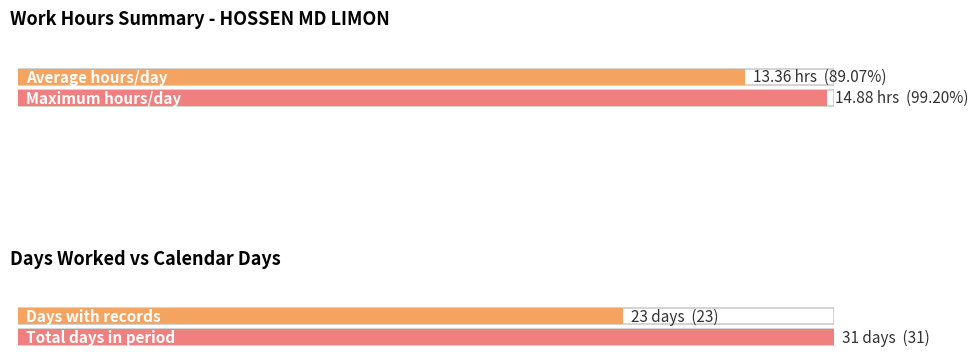

What is the greatest value displayed?

14.9